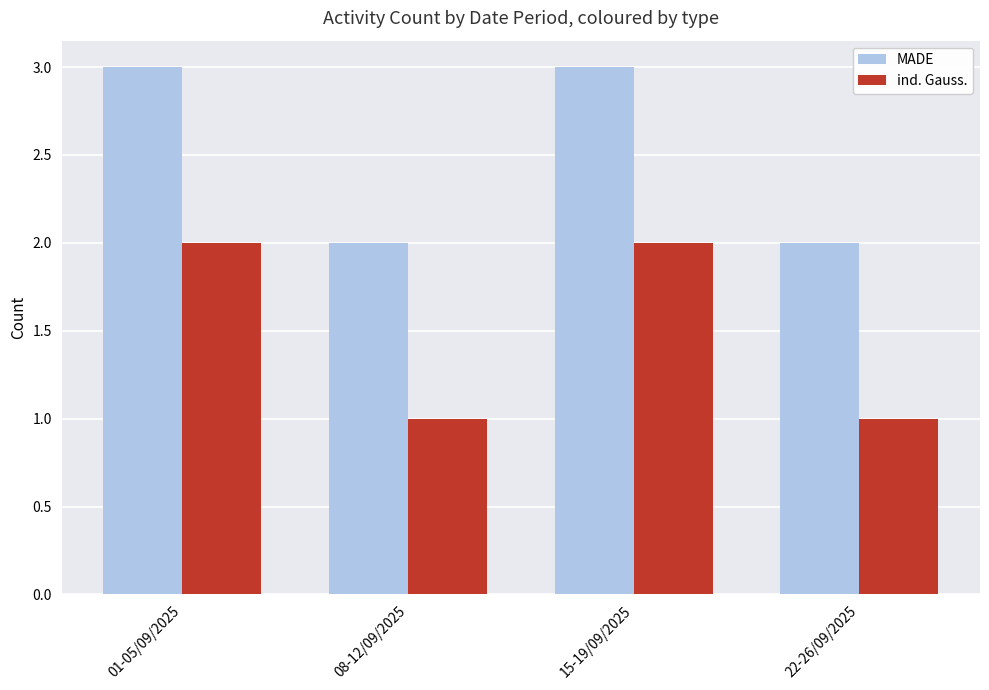

How many groups of bars are there?

4